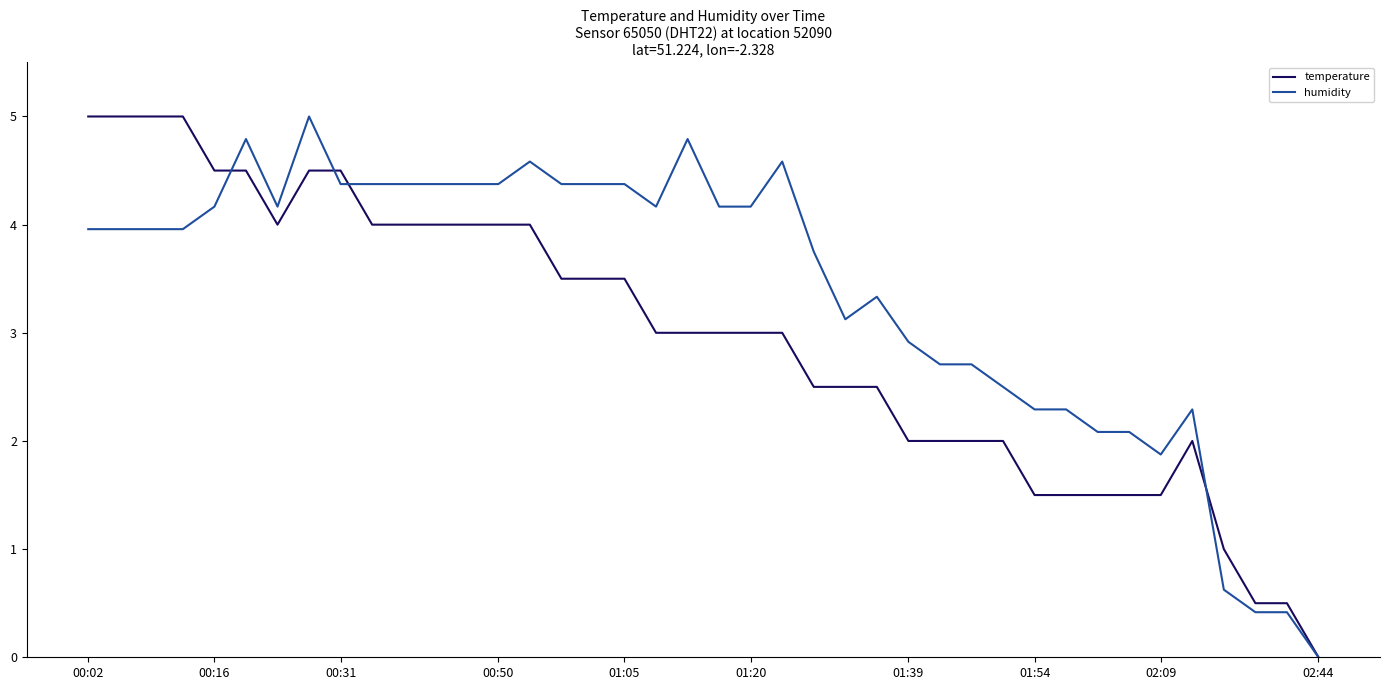

What is the highest value of the temperature series?

5.0